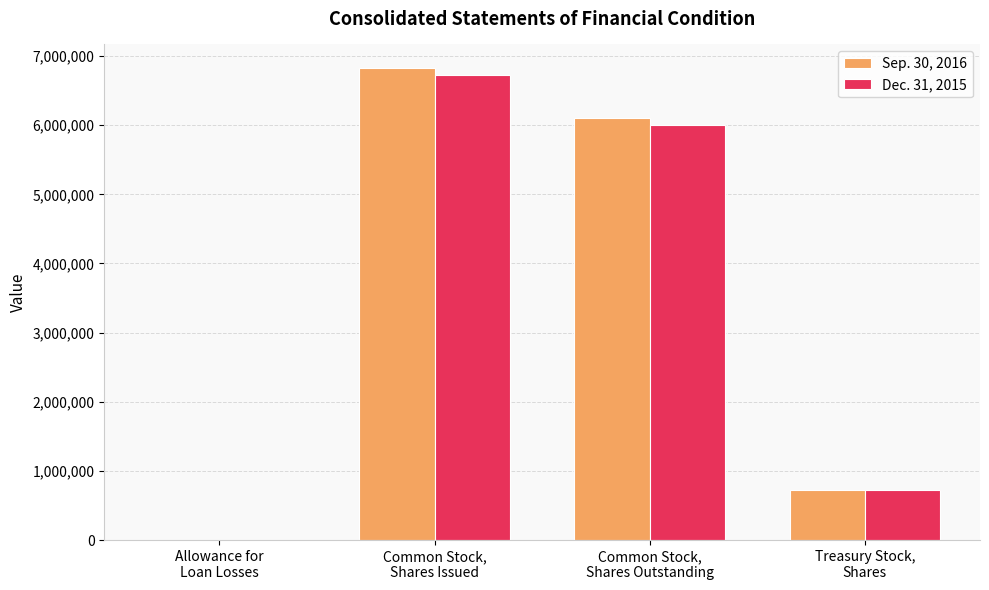

What is the maximum value shown in the chart?

6826414